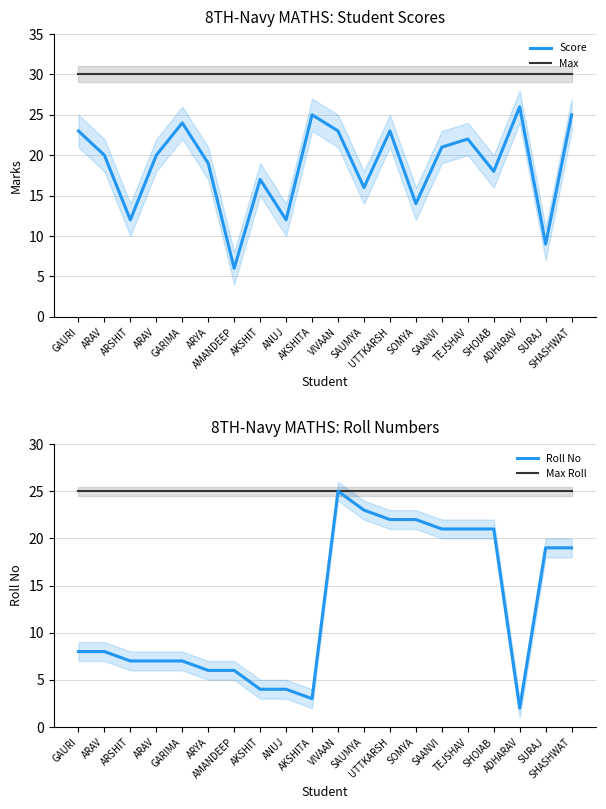

How many intersections are there between Score and Roll No?

7